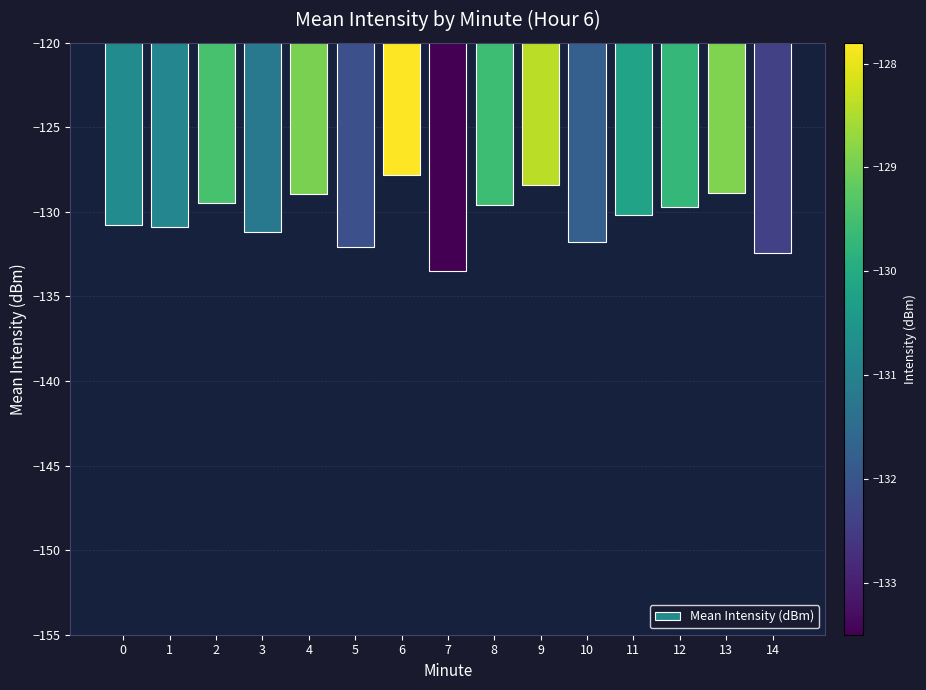

What value does the data have at 10?

-131.8